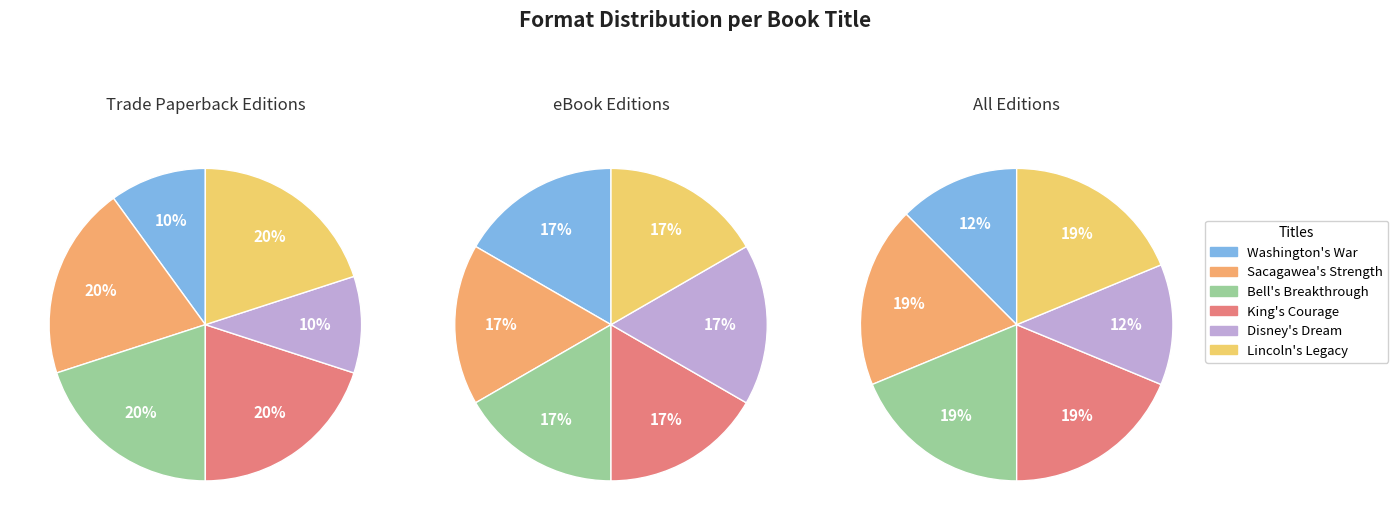

To the nearest percent, what is the average slice percentage?

17%